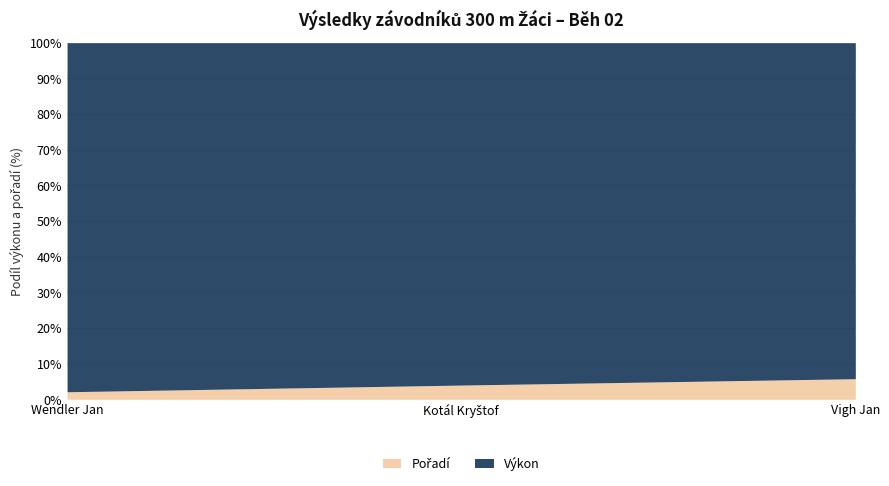

Read the Výkon value at Kotál Kryštof.

48.2